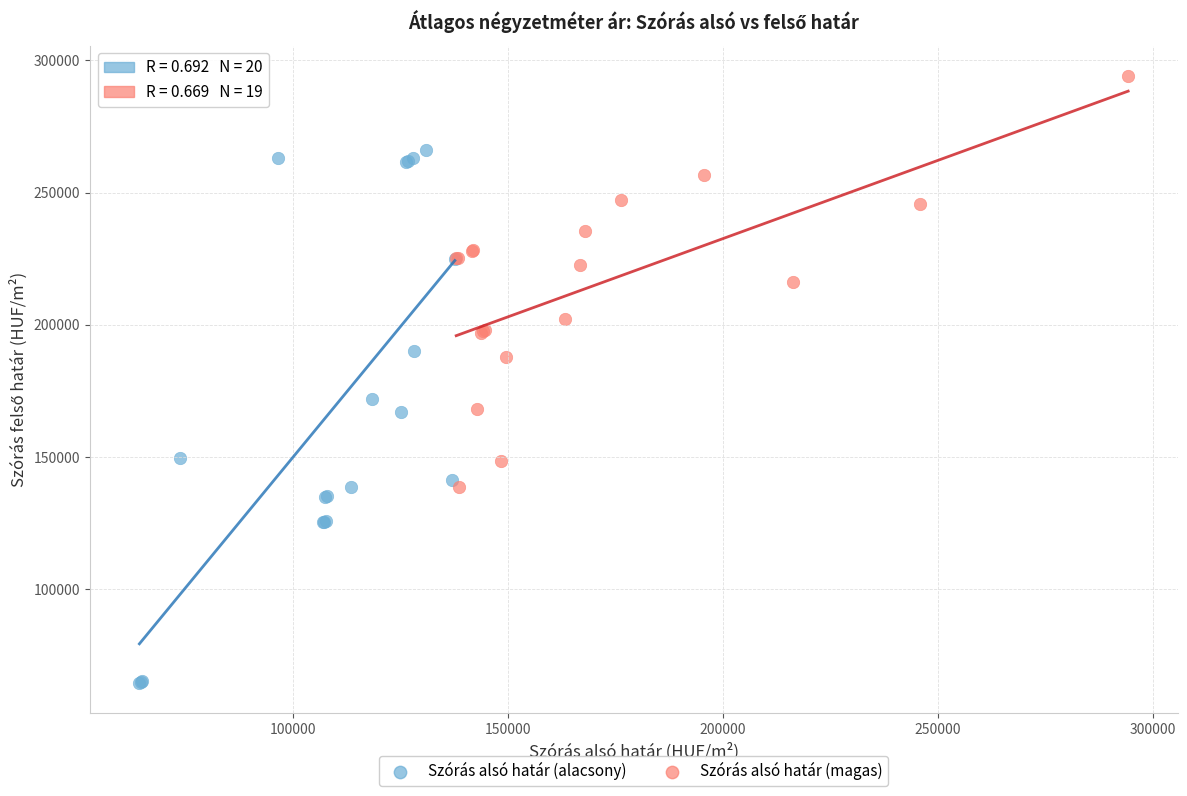

Which series contains the highest Y value?

Szórás alsó határ (magas)